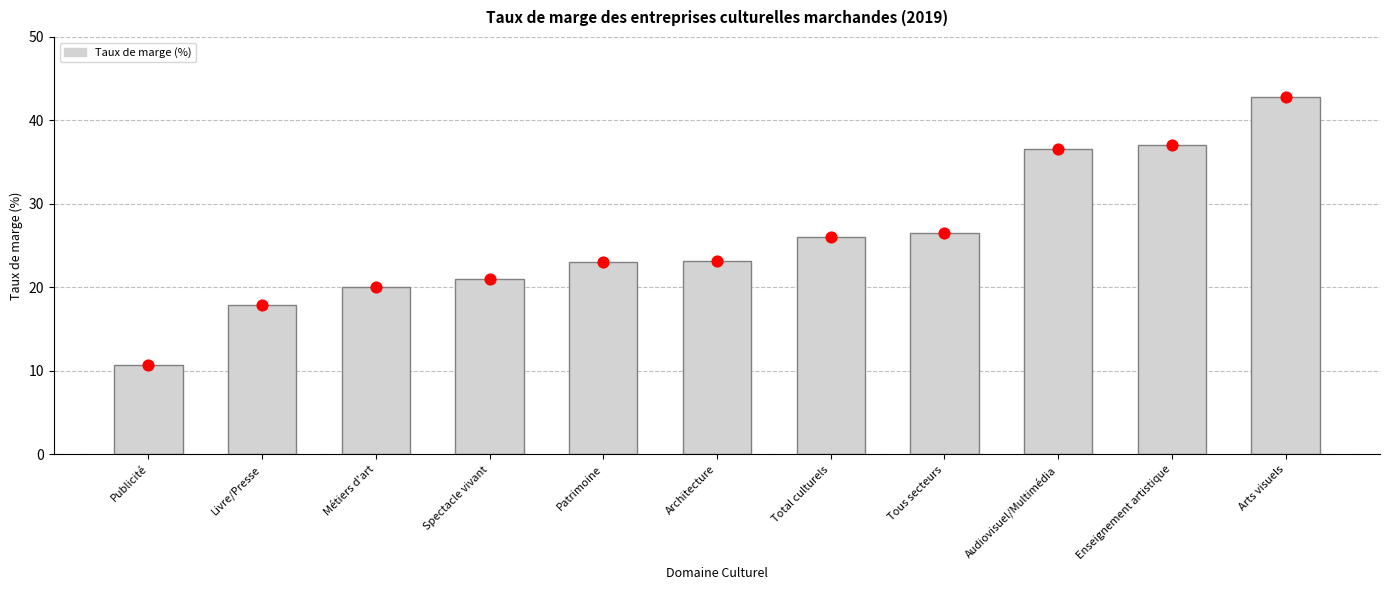

Which has a higher value, Arts visuels or Métiers d'art?

Arts visuels